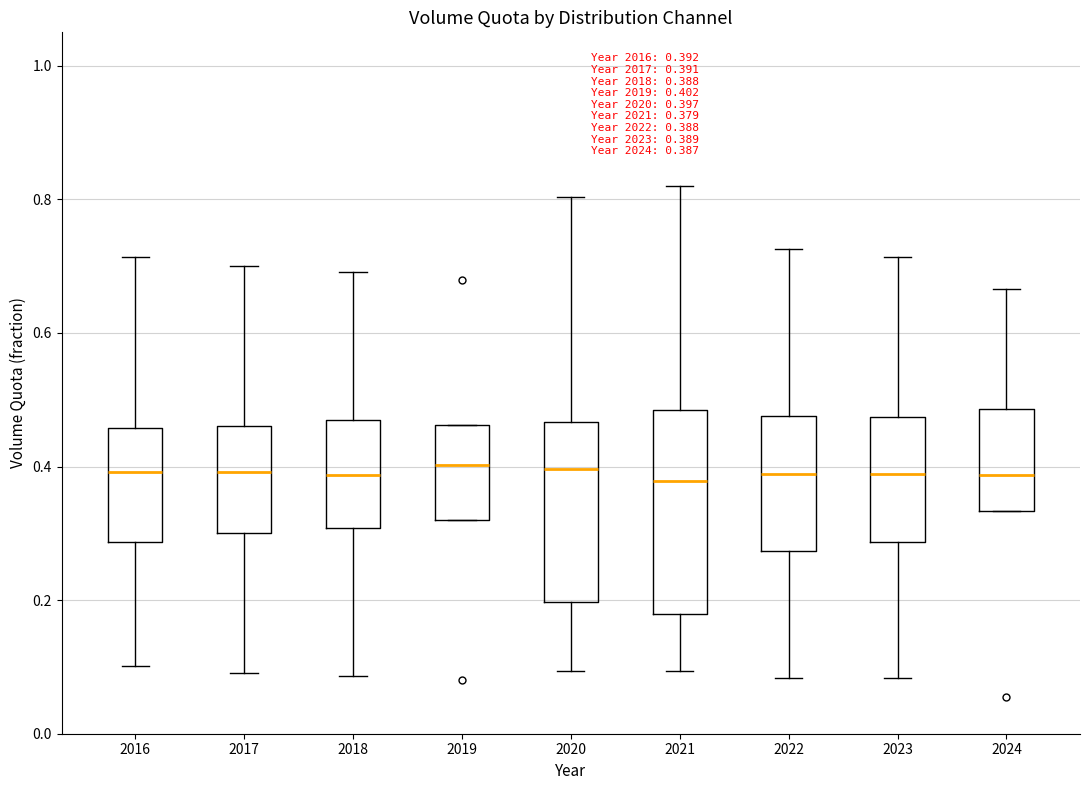

Which box is the tallest, from its lower edge to its upper edge?

2021